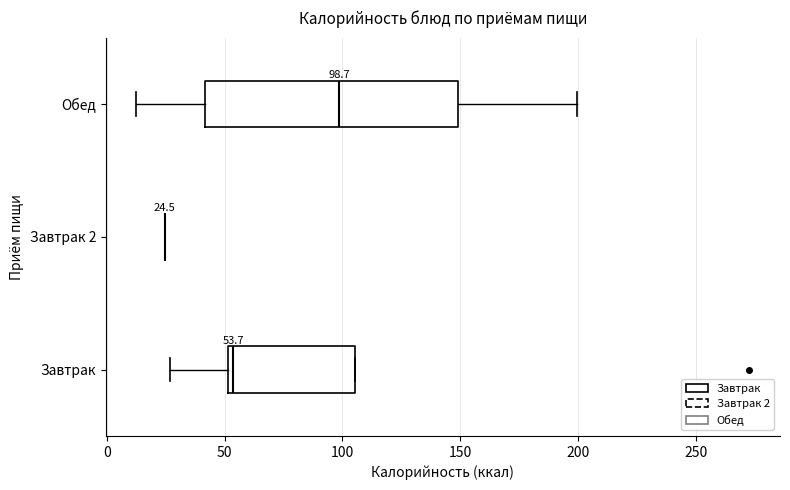

Which box is the widest, from its left edge to its right edge?

Обед